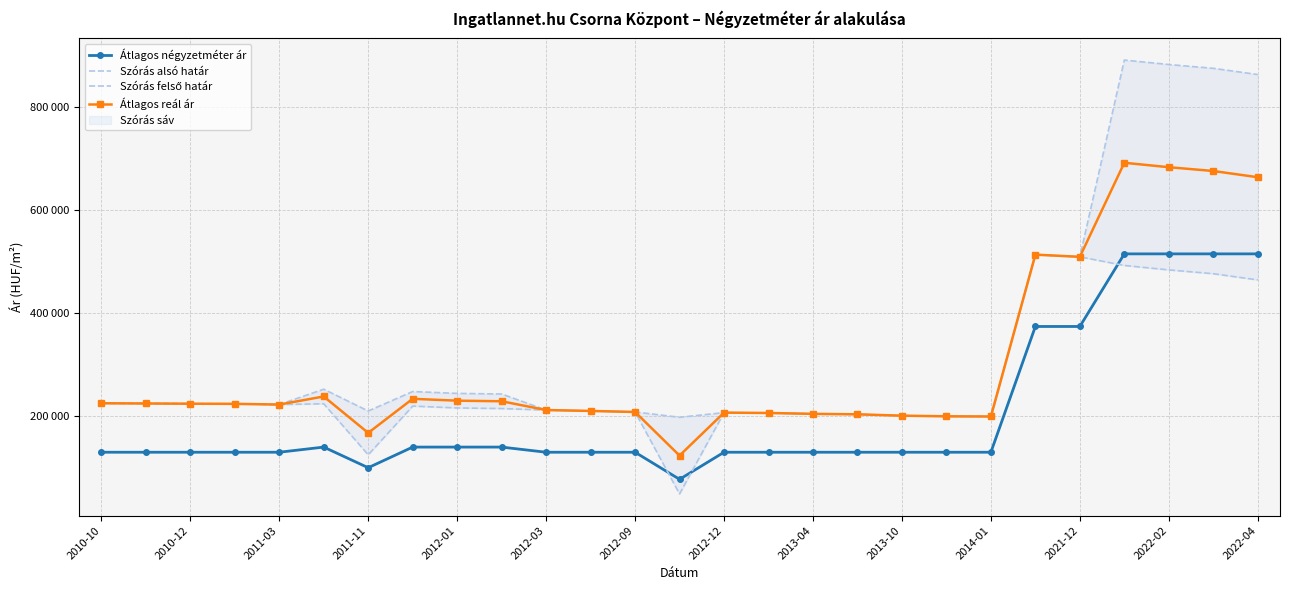

What is the highest value of the Szórás felső határ series?

890546